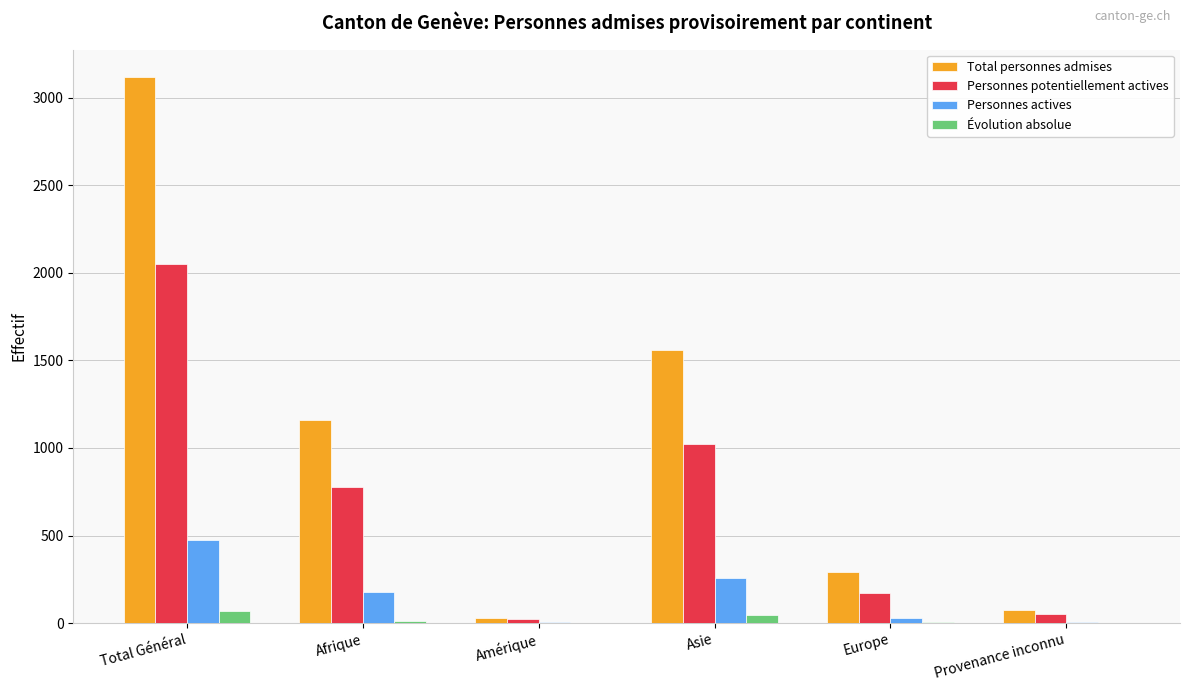

What is the total value across all series at Total Général?

5707